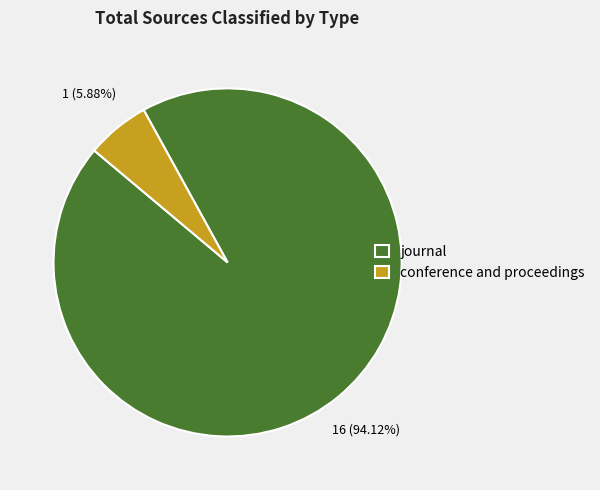

What percentage is the journal slice, to the nearest percent?

94%